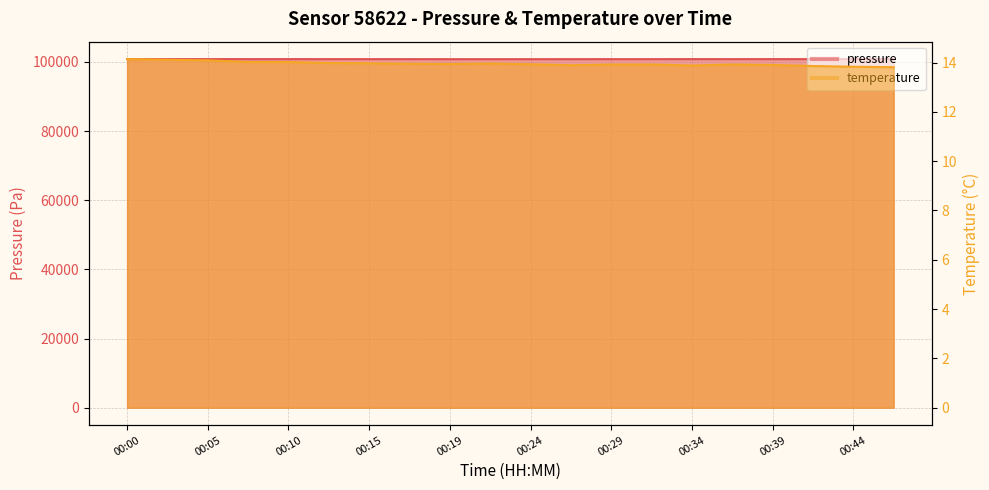

Reading right to left, extract all data points from this chart.

pressure: 100806.0	100806.0	100811.2	100810.4	100805.3	100812.2	100802.7	100803.6	100795.8	100796.7	100795.0	100799.3	100802.8	100803.7	100808.8	100814.1	100807.2	100813.3	100804.7	100801.3
temperature: 13.8	13.8	13.9	13.9	13.9	13.9	13.9	13.9	13.9	13.9	14.0	13.9	13.9	14.0	14.0	14.0	14.0	14.1	14.1	14.1